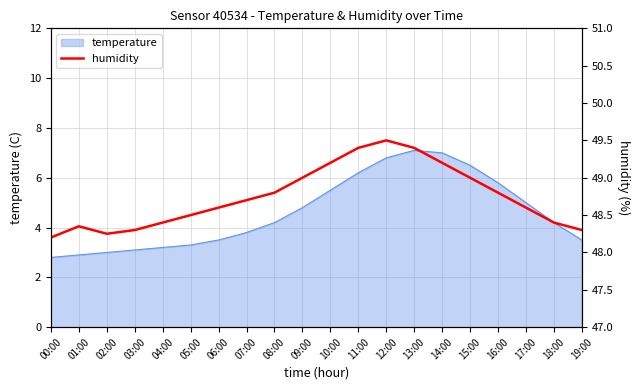

Does the chart have visible grid lines?

Yes